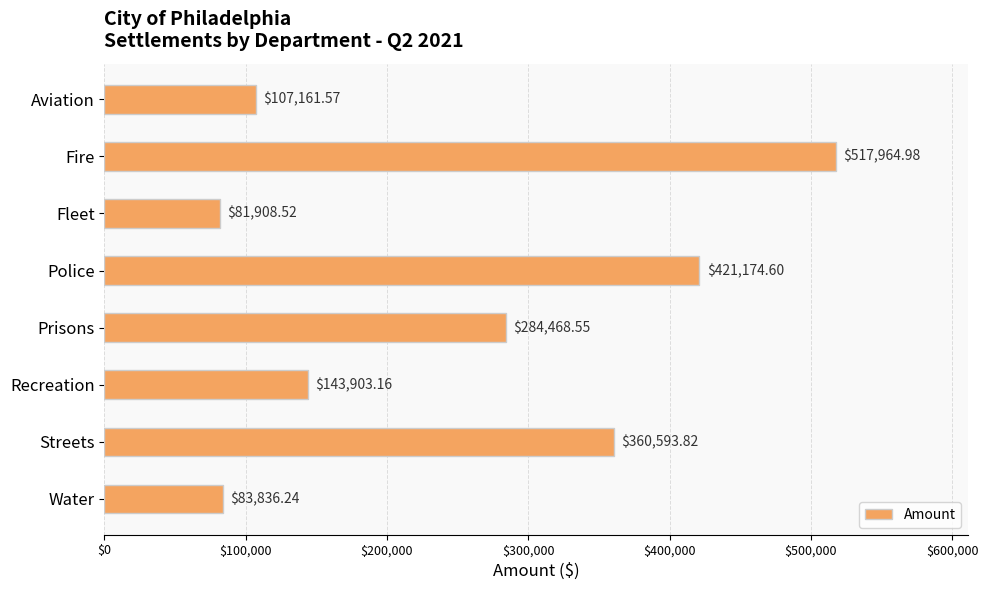

Rank the categories by value from highest to lowest.

Fire, Police, Streets, Prisons, Recreation, Aviation, Water, Fleet